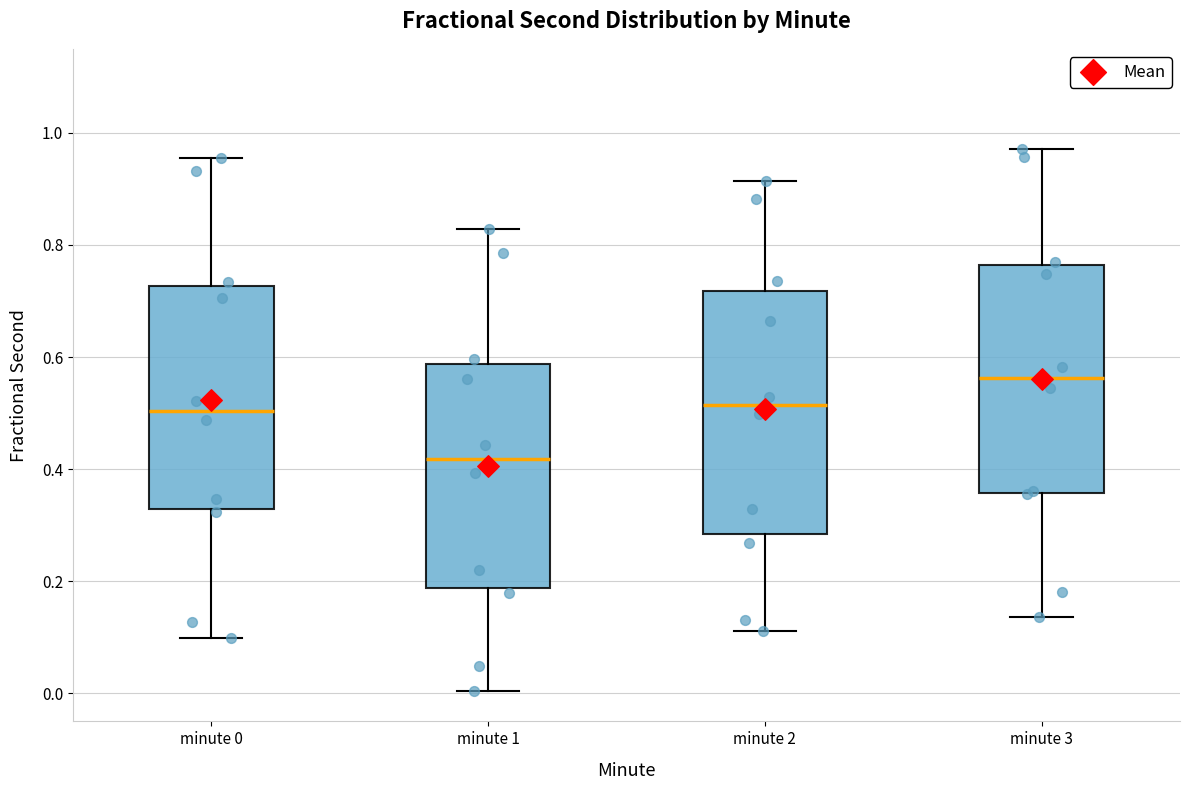

Where is the upper edge of the box for minute 1 on the y-axis? The values are not printed on the chart, so give them approximately, as read against the axis.

0.58